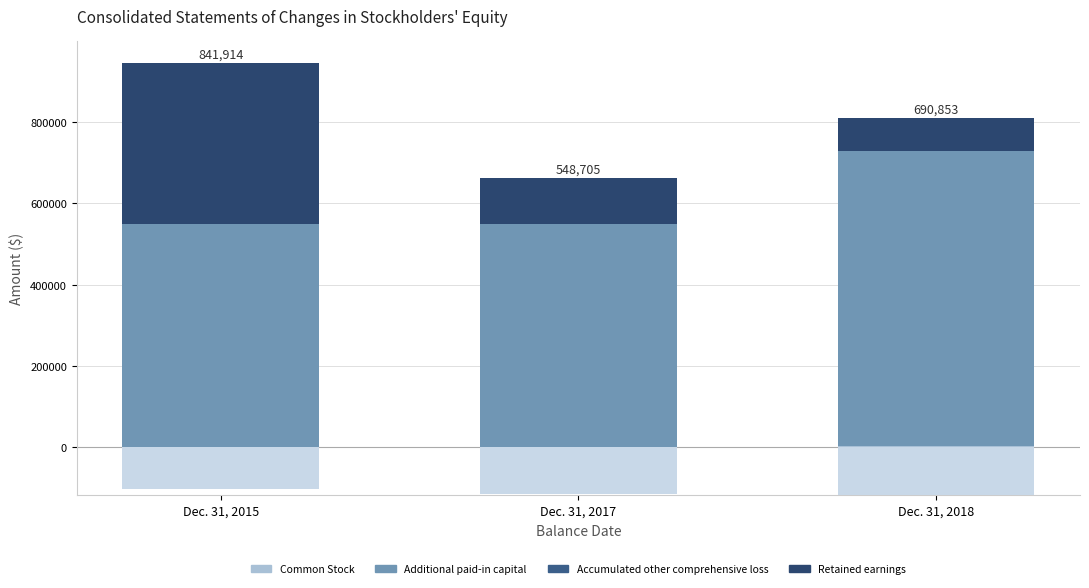

What is the difference between the highest and lowest values at Dec. 31, 2015?

649903